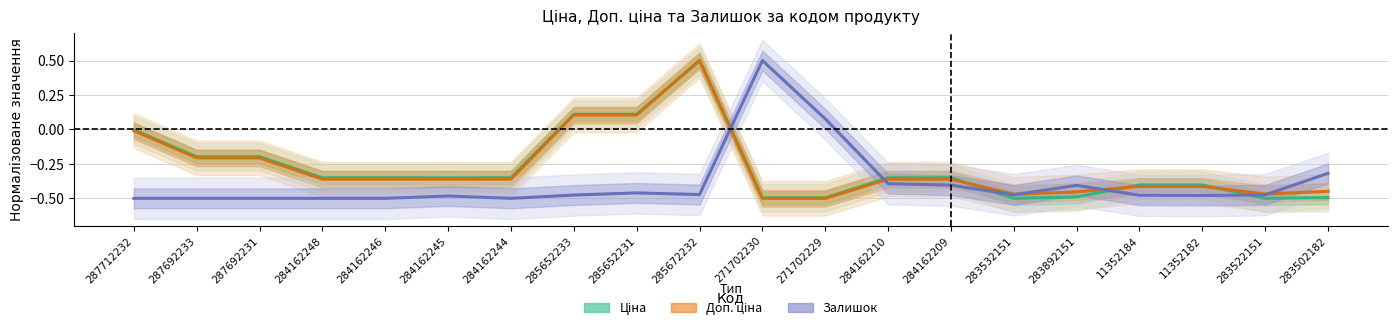

Which series has the largest range (max minus min)?

Ціна